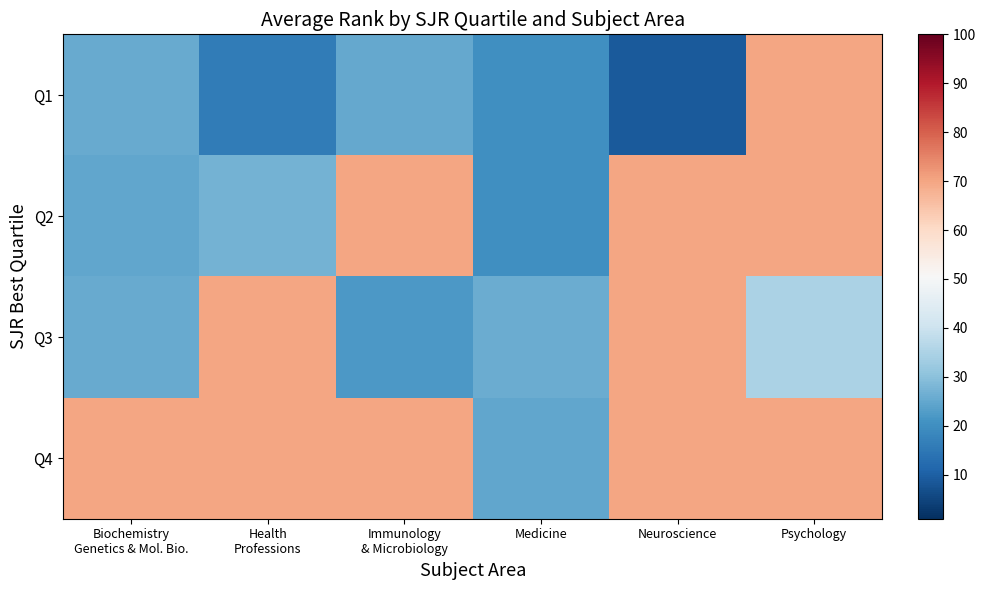

List the series in order of their overall mean, lowest first.

Q1, Q3, Q2, Q4